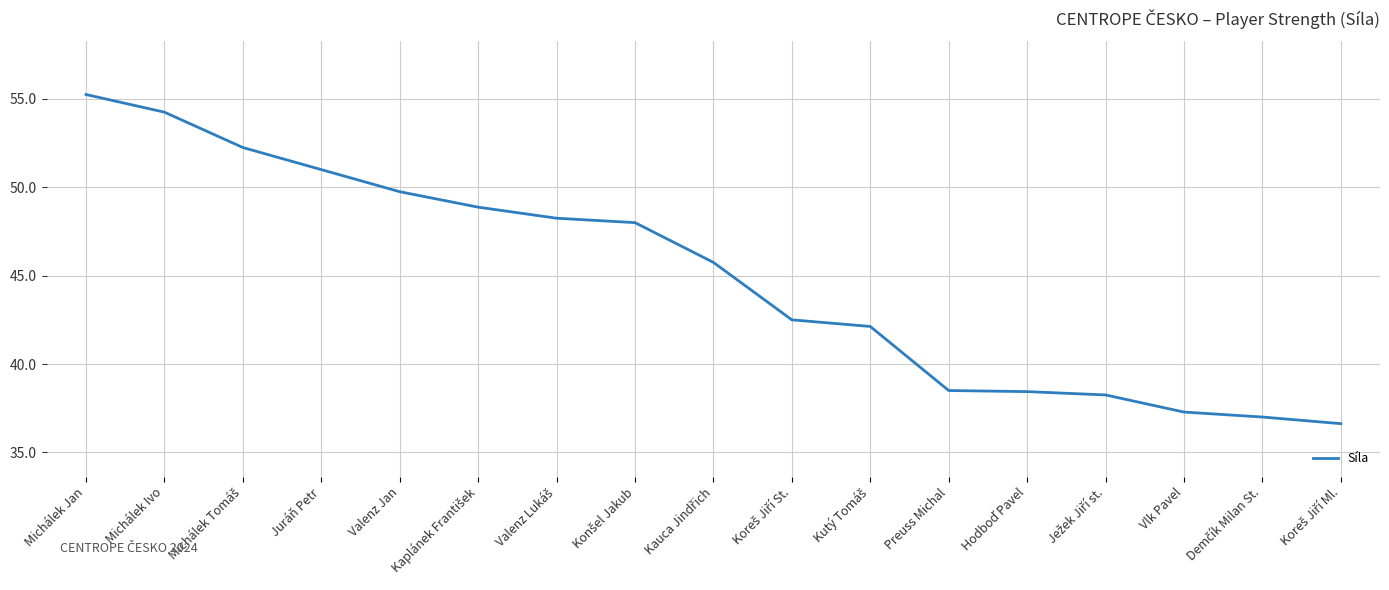

How many lines are shown in the chart?

1